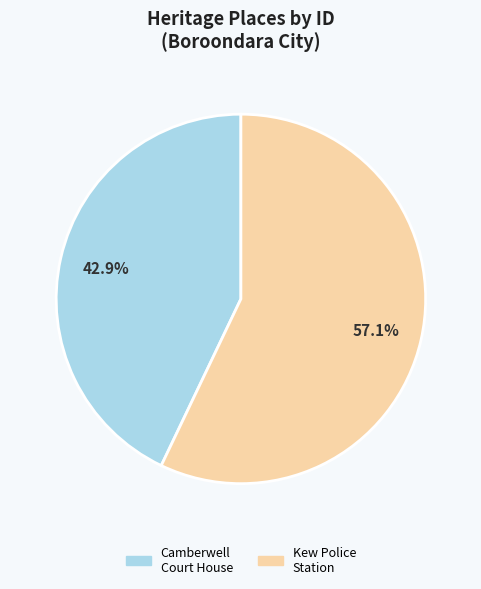

Does any single category account for the majority?

Yes